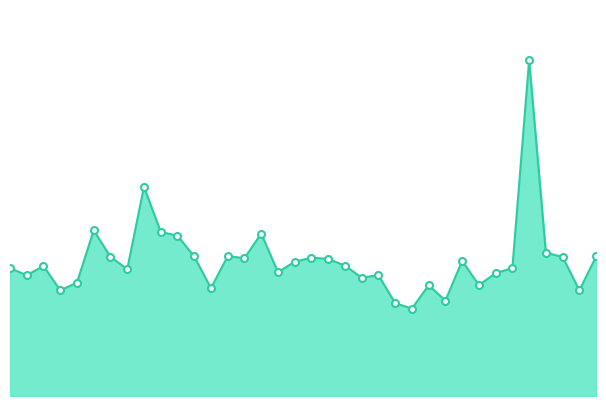

Reading left to right, extract all data points from this chart.

00:01=13.5	00:21=12.8	00:41=13.7	01:01=11.2	01:21=12.0	01:41=17.5	02:01=14.7	02:21=13.4	02:41=22.1	03:01=17.3	03:21=16.9	03:41=14.7	04:01=11.4	04:21=14.8	04:41=14.6	05:01=17.1	05:21=13.1	05:41=14.2	06:01=14.6	06:21=14.5	06:41=13.8	07:01=12.5	07:21=12.8	07:41=9.8	08:01=9.2	08:21=11.7	08:41=10.1	09:01=14.3	09:21=11.7	09:41=13.0	10:01=13.5	10:21=35.5	10:41=15.1	11:01=14.7	11:21=11.2	11:41=14.7